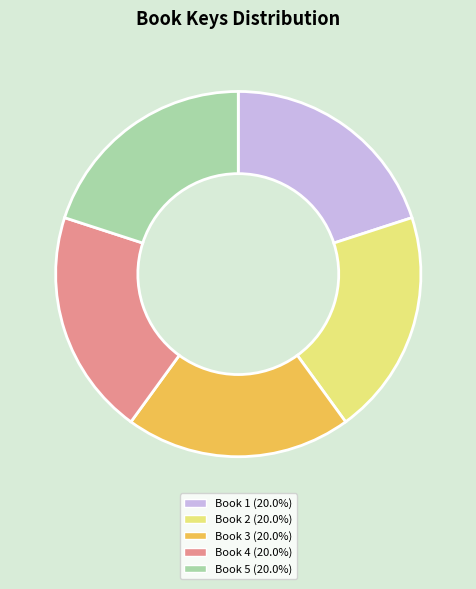

What is the ratio of the value at Book 5 (20.0%) to the value at Book 4 (20.0%)?

1.0